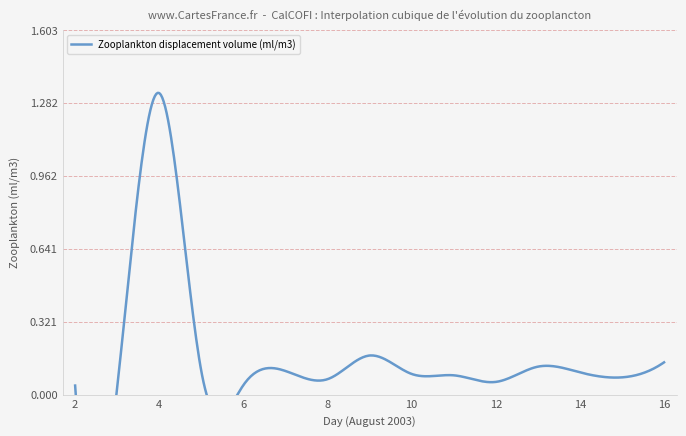

Is this an area chart (filled region under the line)?

No